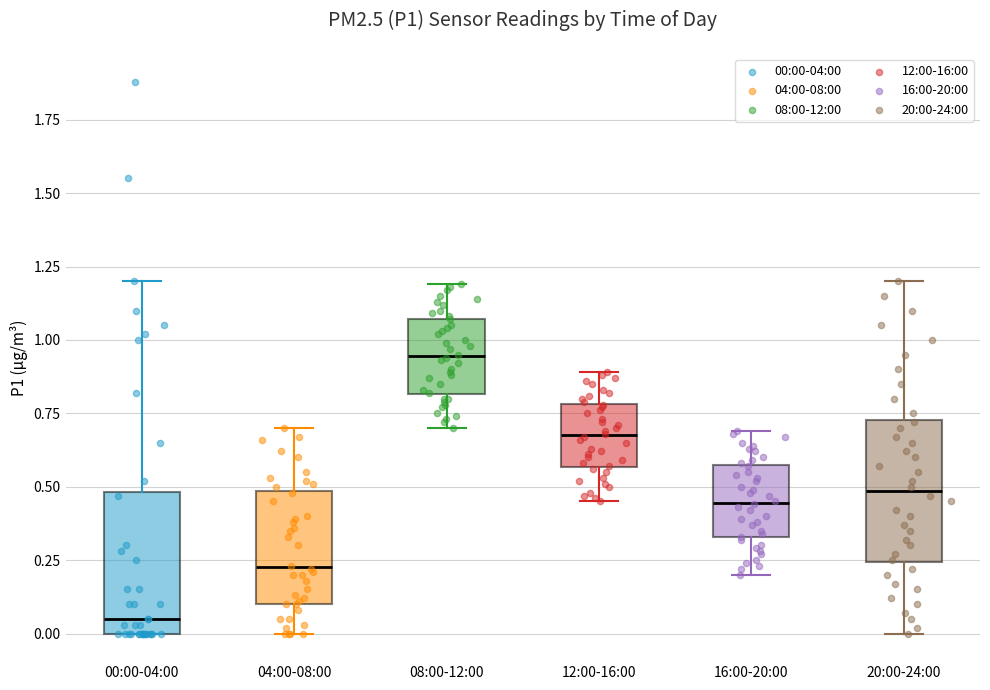

Reading left to right, read every box against the y-axis: the position of its median line, the range the box covers, and the ends of its whiskers. The values are not printed on the chart, so give them approximately, as read against the axis.

00:00-04:00: median 0.05, box 0.00 to 0.50, whiskers 0.00 to 1.20
04:00-08:00: median 0.25, box 0.10 to 0.50, whiskers 0.00 to 0.70
08:00-12:00: median 0.95, box 0.80 to 1.05, whiskers 0.70 to 1.20
12:00-16:00: median 0.70, box 0.55 to 0.80, whiskers 0.45 to 0.90
16:00-20:00: median 0.45, box 0.35 to 0.55, whiskers 0.20 to 0.70
20:00-24:00: median 0.50, box 0.25 to 0.75, whiskers 0.00 to 1.20